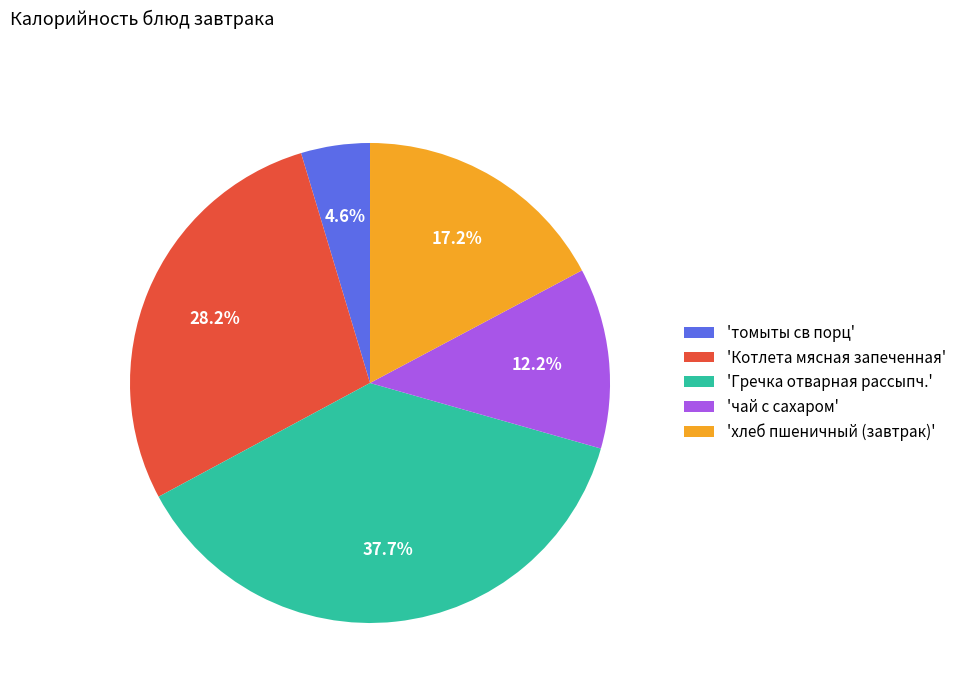

Rank the categories by value from highest to lowest.

'Гречка отварная рассыпч.', 'Котлета мясная запеченная', 'хлеб пшеничный (завтрак)', 'чай с сахаром', 'томыты св порц'